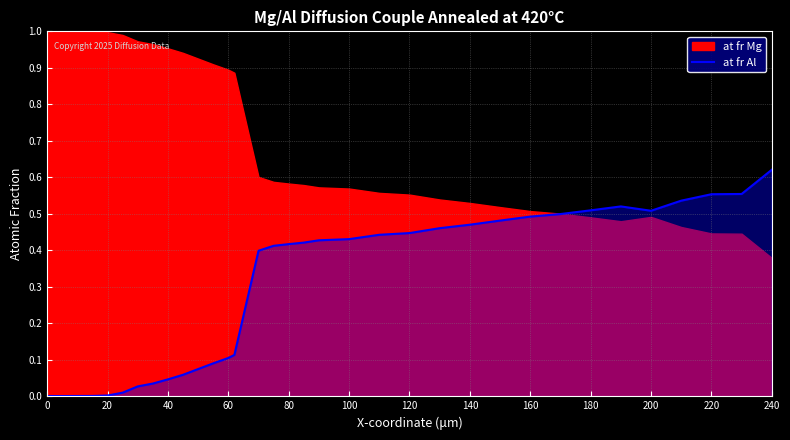

Count the number of categories in the chart.

34